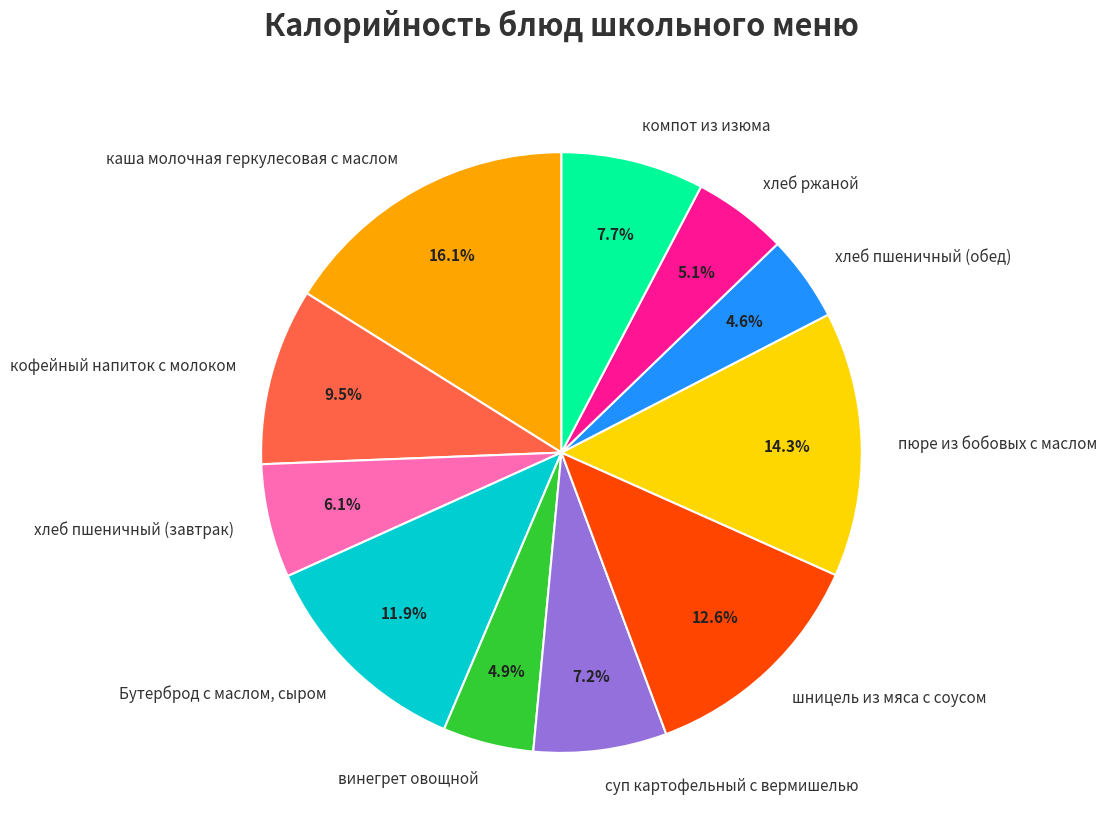

Does суп картофельный с вермишелью account for over 50% of the chart?

No